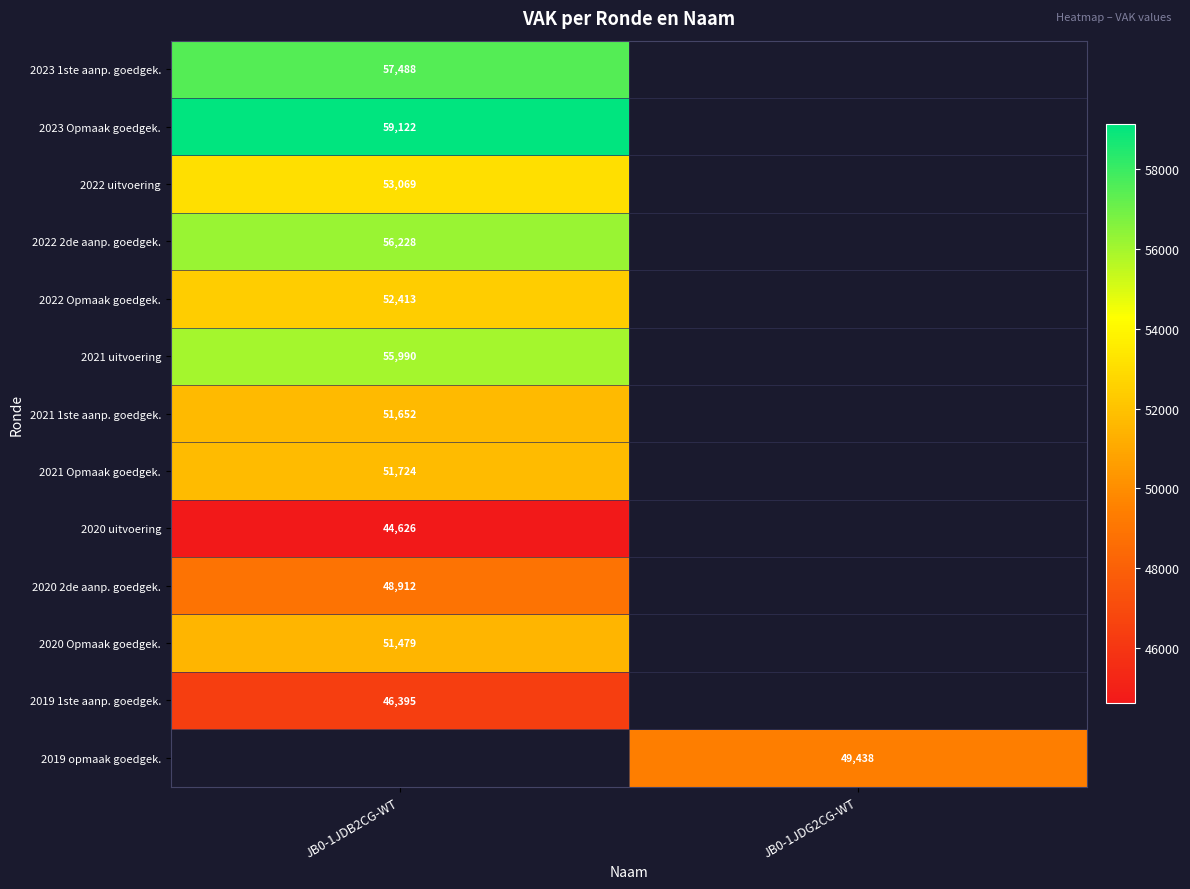

True or false: 2021 Opmaak goedgek. has a value of 51724 at JB0-1JDB2CG-WT.

True